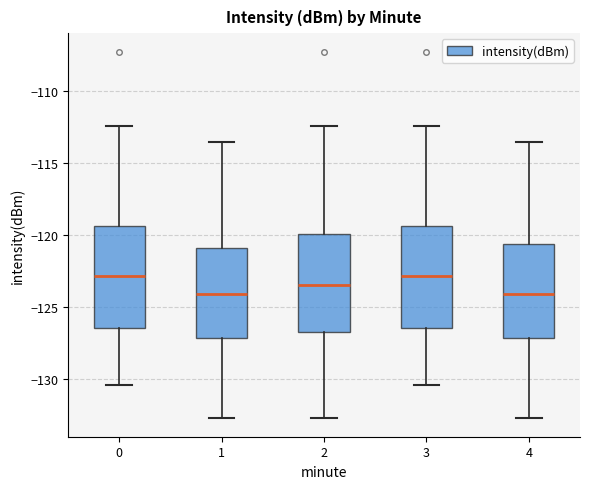

Reading left to right, read every box against the y-axis: the position of its median line, the range the box covers, and the ends of its whiskers. The values are not printed on the chart, so give them approximately, as read against the axis.

0: median -123.0, box -126.5 to -119.5, whiskers -130.5 to -112.5
1: median -124.0, box -127.0 to -121.0, whiskers -133.0 to -113.5
2: median -123.5, box -127.0 to -120.0, whiskers -133.0 to -112.5
3: median -123.0, box -126.5 to -119.5, whiskers -130.5 to -112.5
4: median -124.0, box -127.0 to -120.5, whiskers -133.0 to -113.5